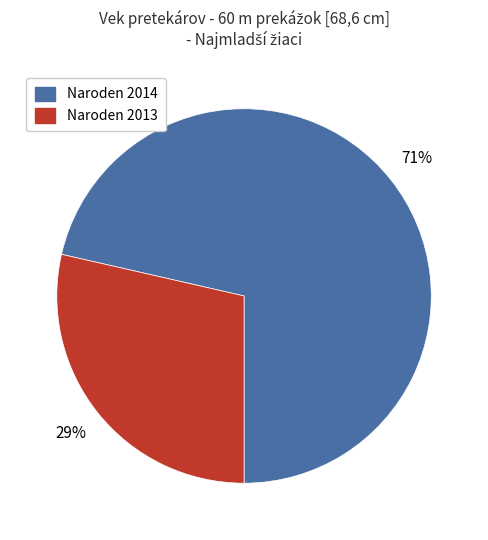

To the nearest percent, what is the average slice percentage?

50%